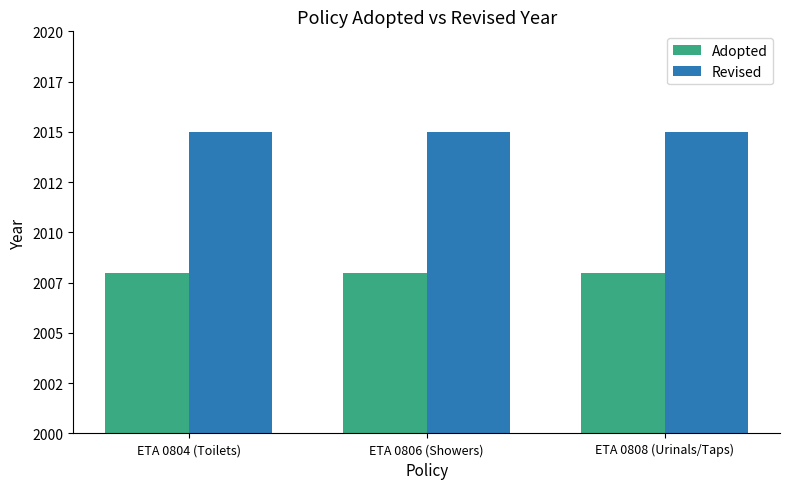

Reading left to right, list all the values displayed in this chart.

Adopted: ETA 0804 (Toilets)=2008	ETA 0806 (Showers)=2008	ETA 0808 (Urinals/Taps)=2008
Revised: ETA 0804 (Toilets)=2015	ETA 0806 (Showers)=2015	ETA 0808 (Urinals/Taps)=2015